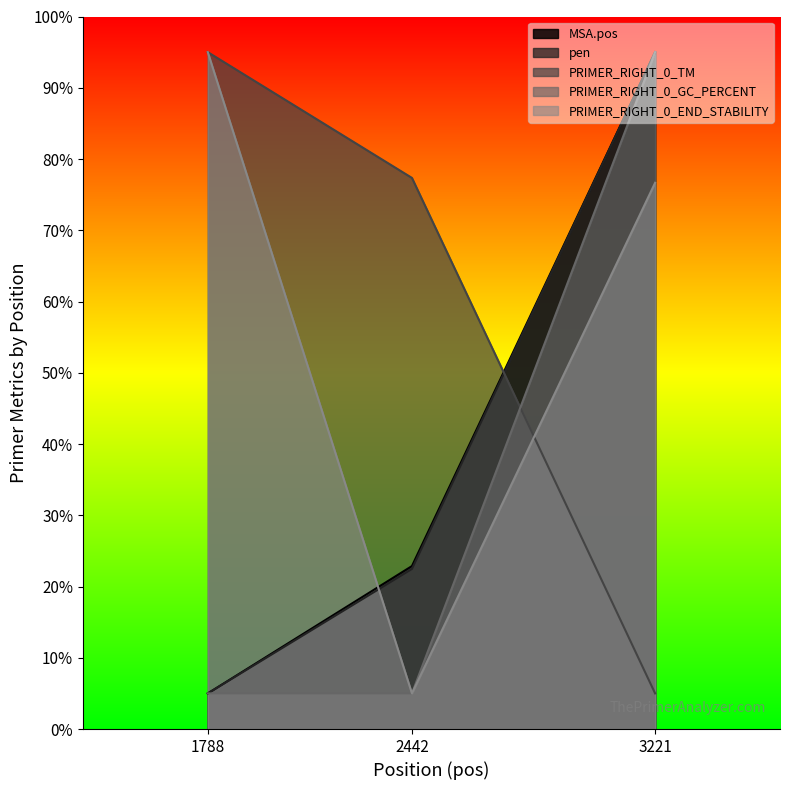

What is the maximum value shown in the chart?

95.0